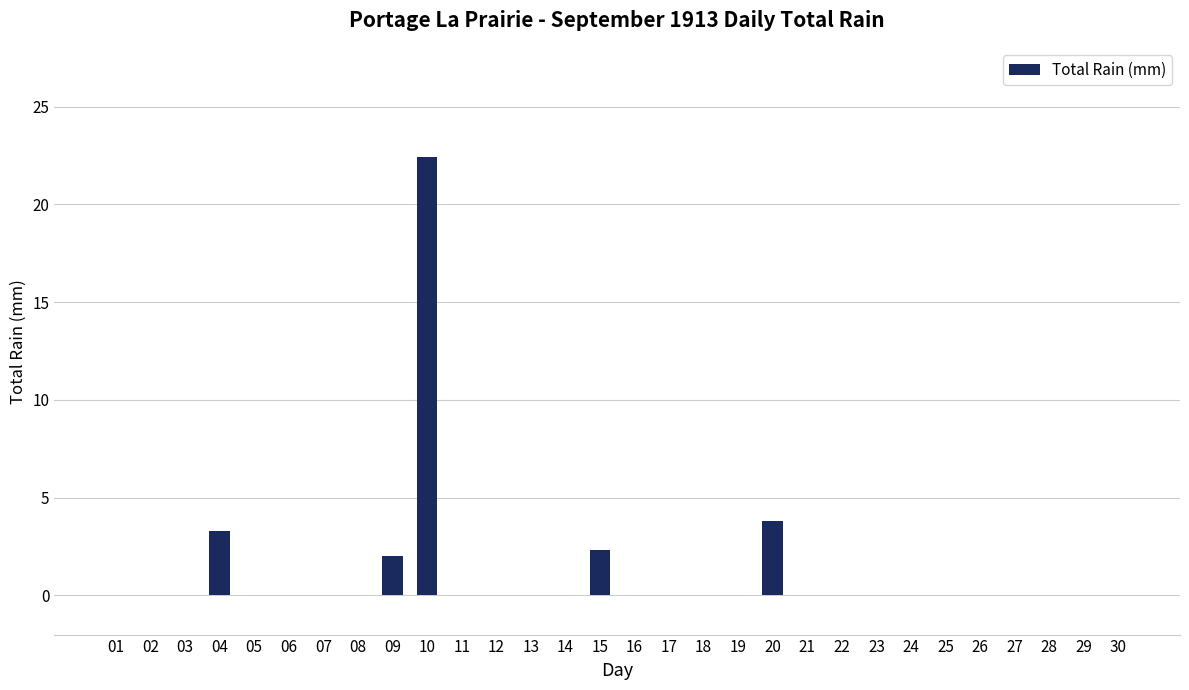

The value at 01 is 10.7. True or false?

False